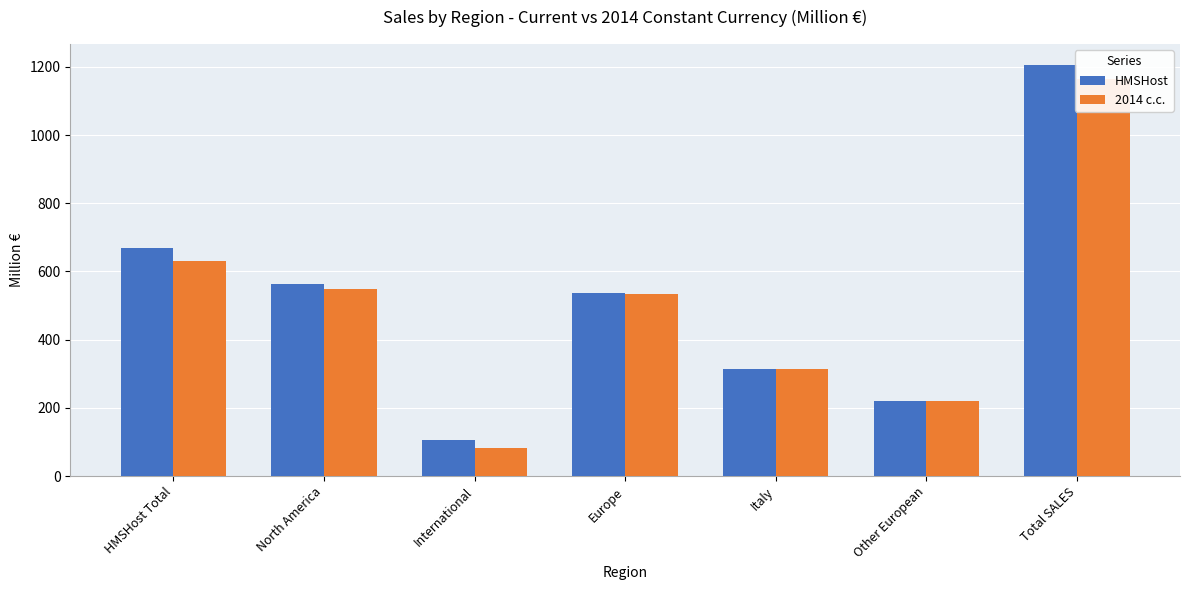

Which series has the largest total across all categories?

HMSHost